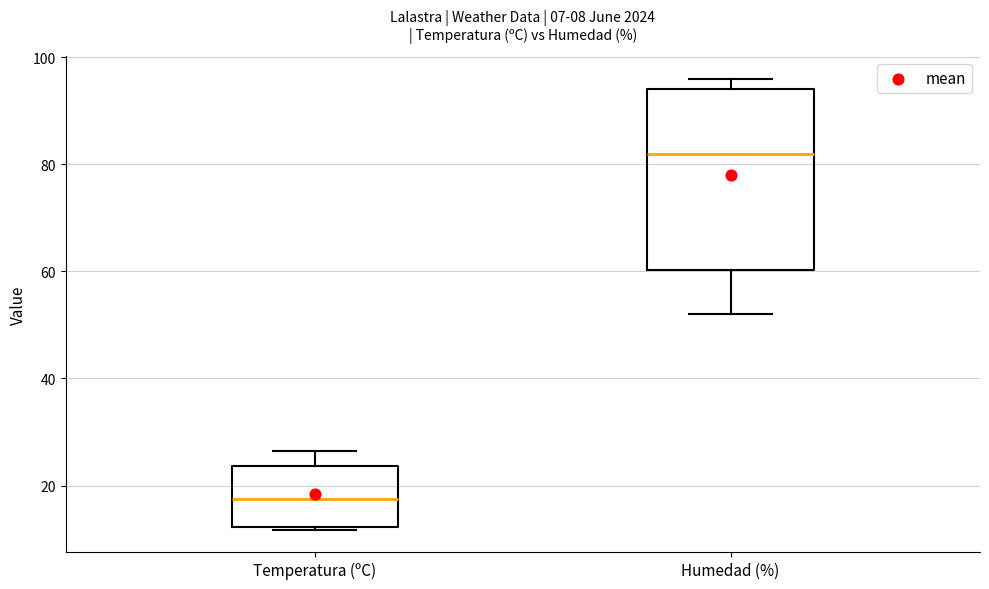

Which box's median line is the lowest?

Temperatura (ºC)